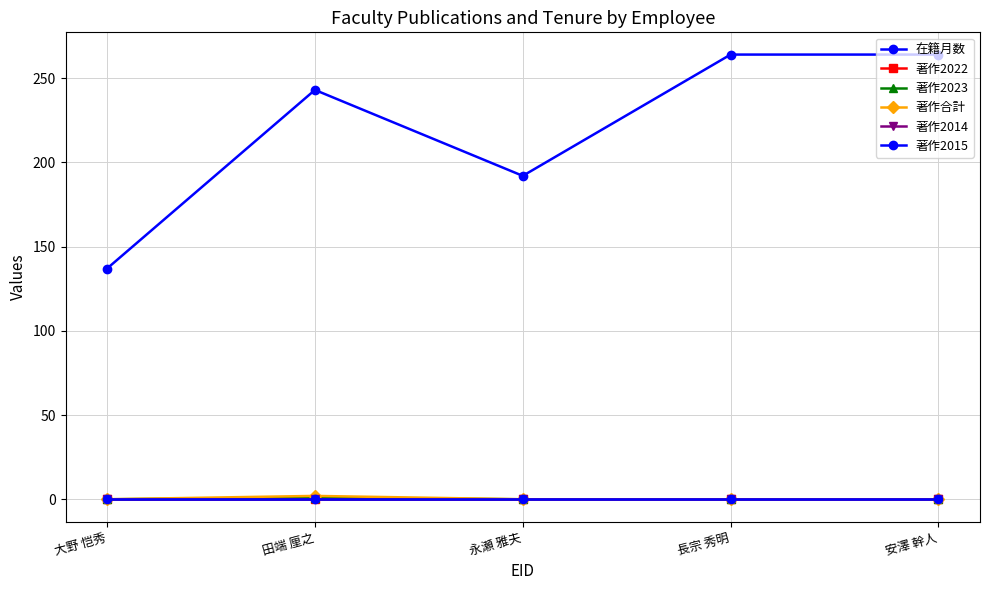

Is the value of 在籍月数 at 安澤 幹人 greater than the value of 著作2023 at 大野 恺秀?

Yes